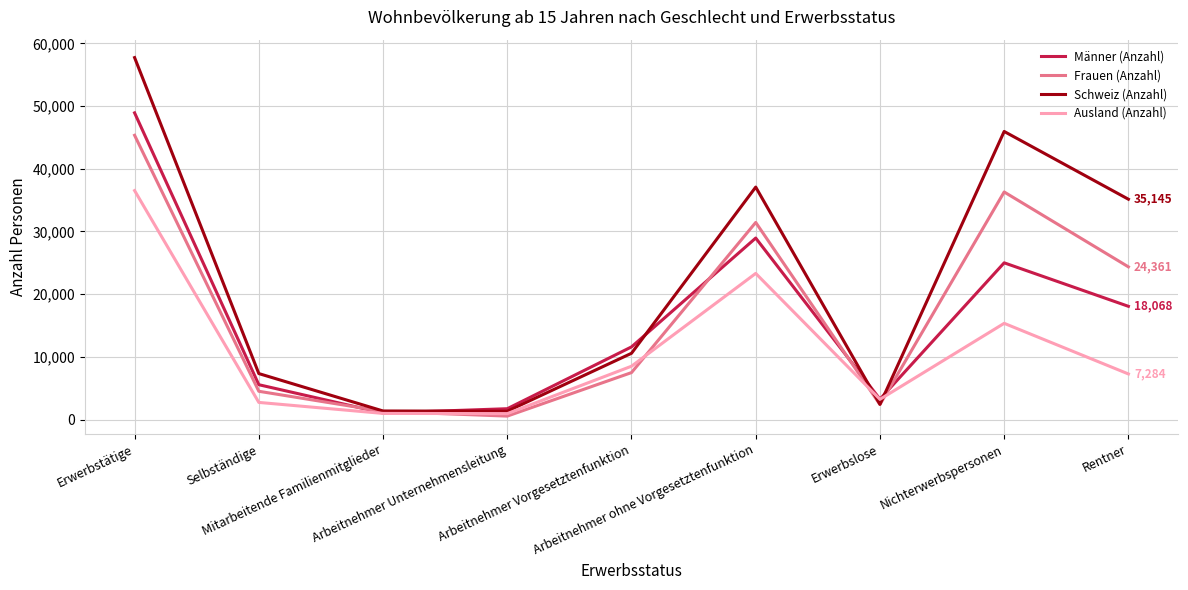

Rank the series by their maximum value, from lowest to highest.

Ausland (Anzahl), Frauen (Anzahl), Männer (Anzahl), Schweiz (Anzahl)